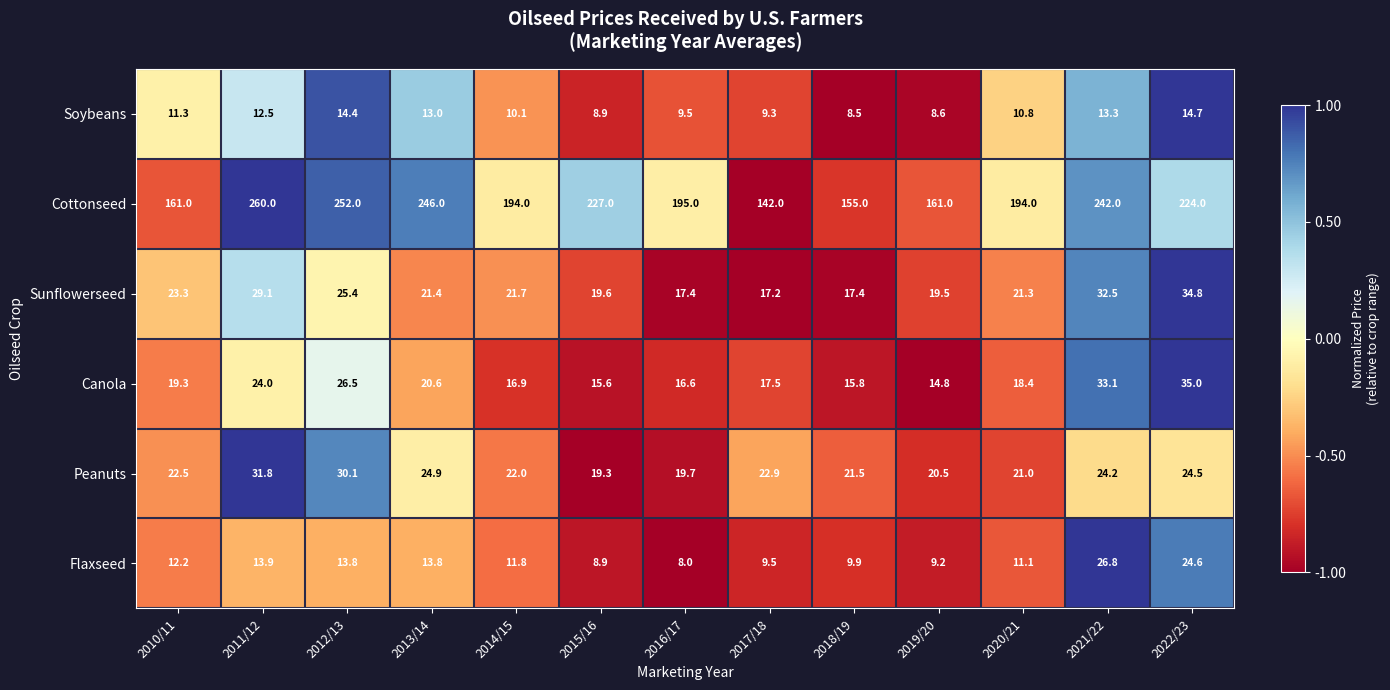

Is the value of Canola at 2010/11 greater than the value of Cottonseed at 2020/21?

No